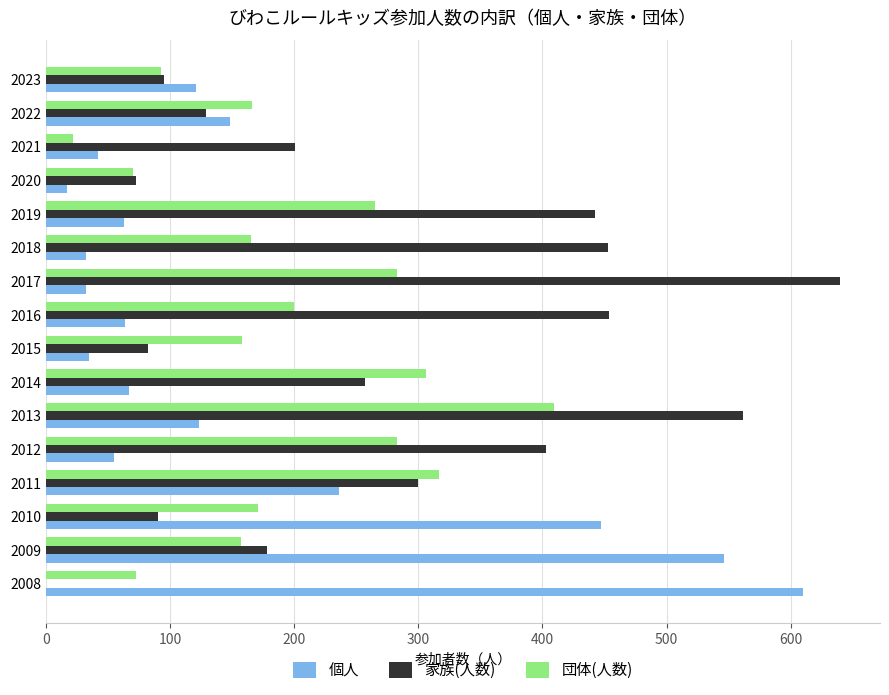

Read the 家族(人数) value at 2022.

129